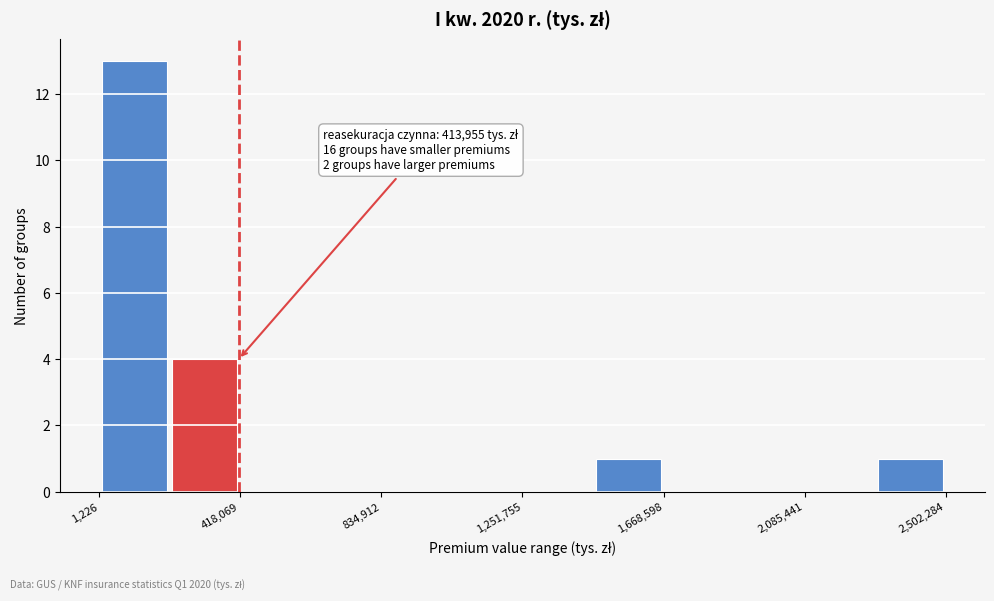

Which range on the x-axis has the tallest bar?

0 to 200000